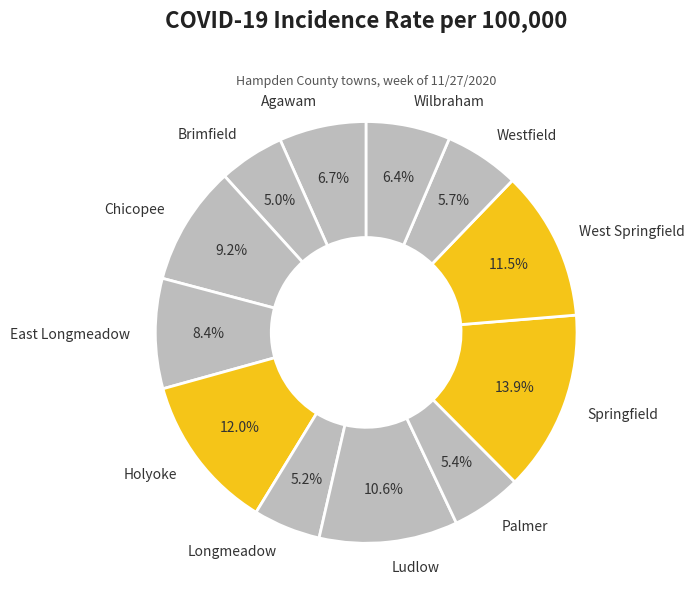

What is the largest slice in the pie chart?

Springfield